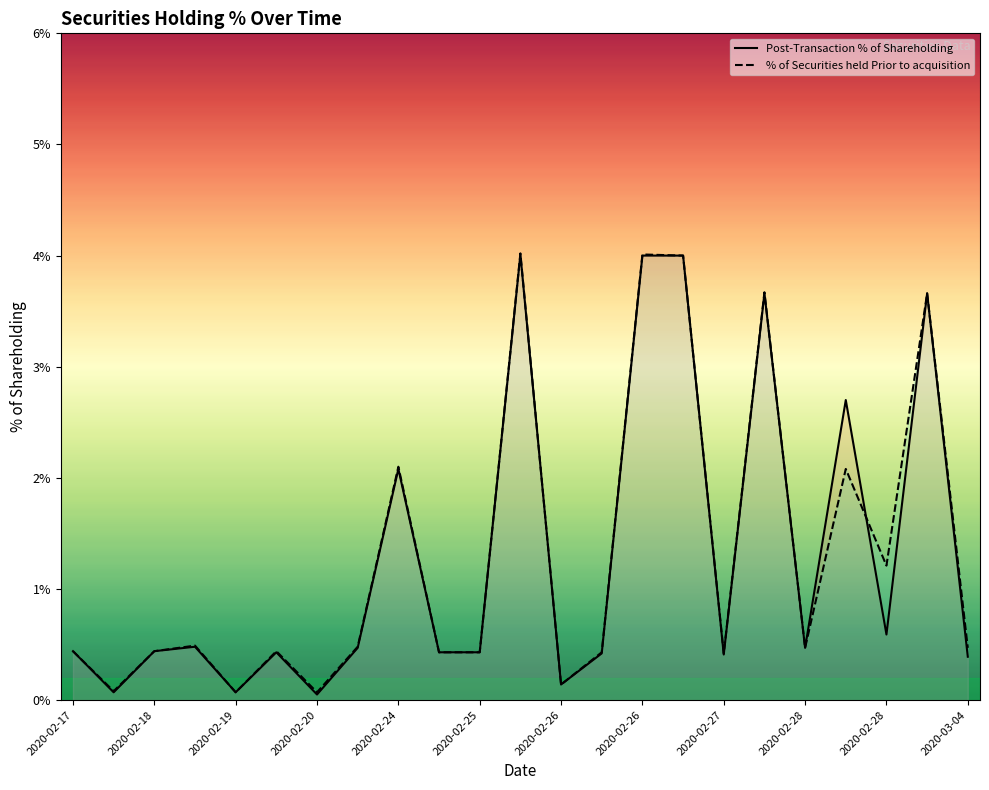

How many lines are shown in the chart?

2